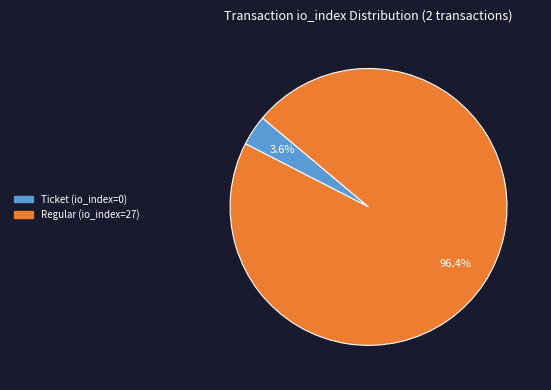

How many segments does this pie chart have?

2